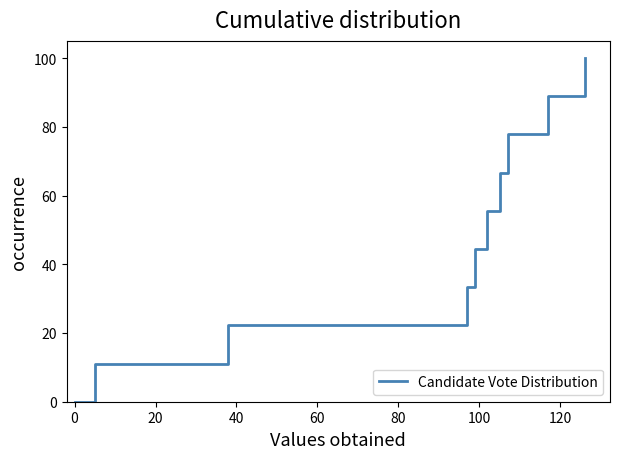

How many categories are shown in the chart?

10